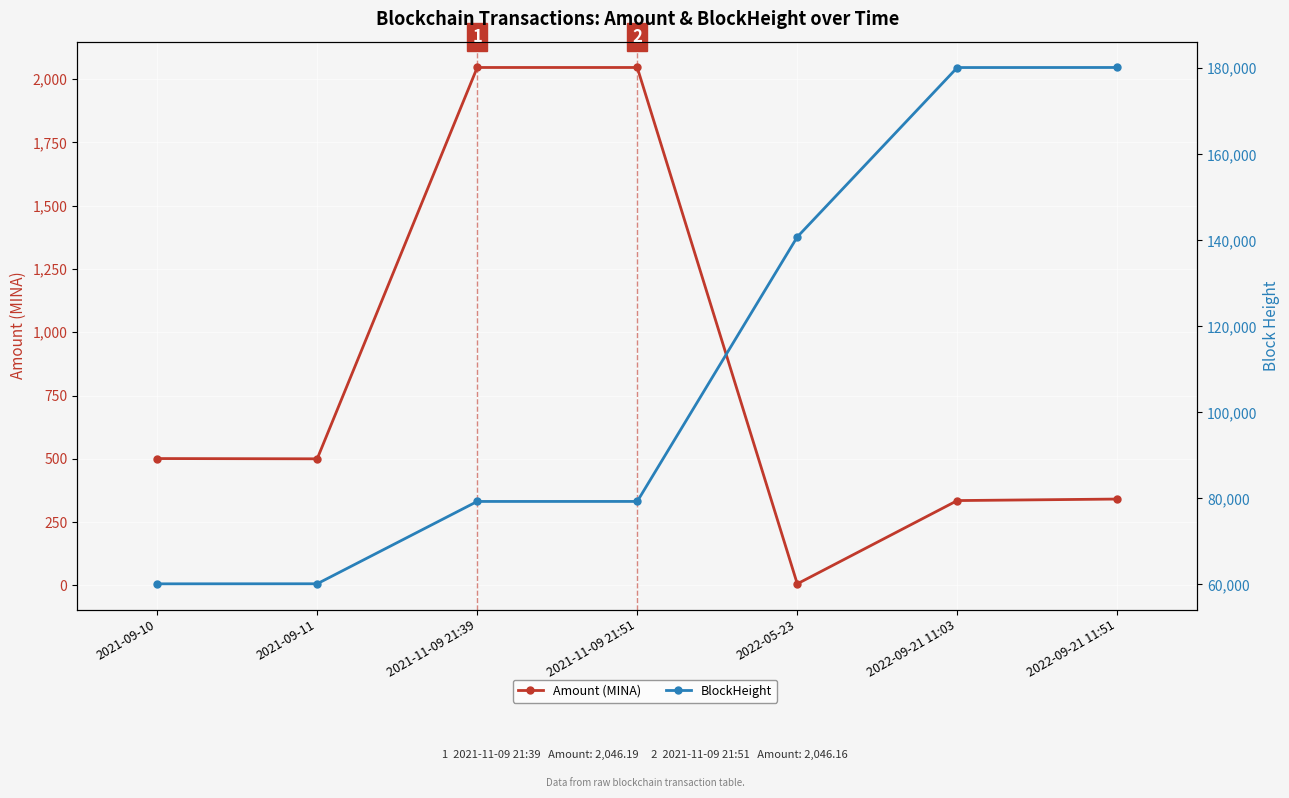

Between 2021-09-10 and 2021-09-11, which series saw the biggest shift?

BlockHeight